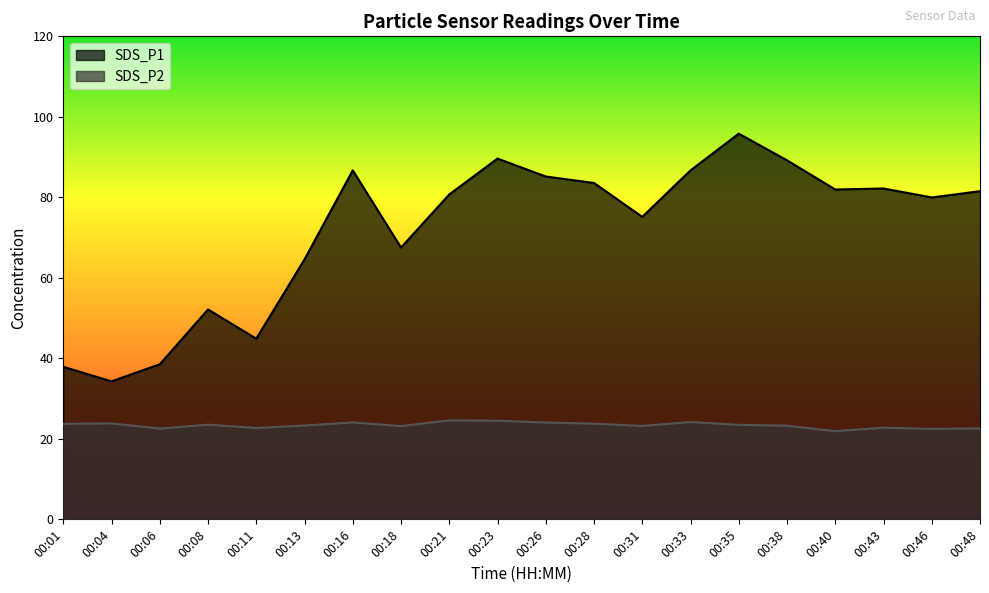

Which has a higher value, 00:28 or 00:33?

00:33